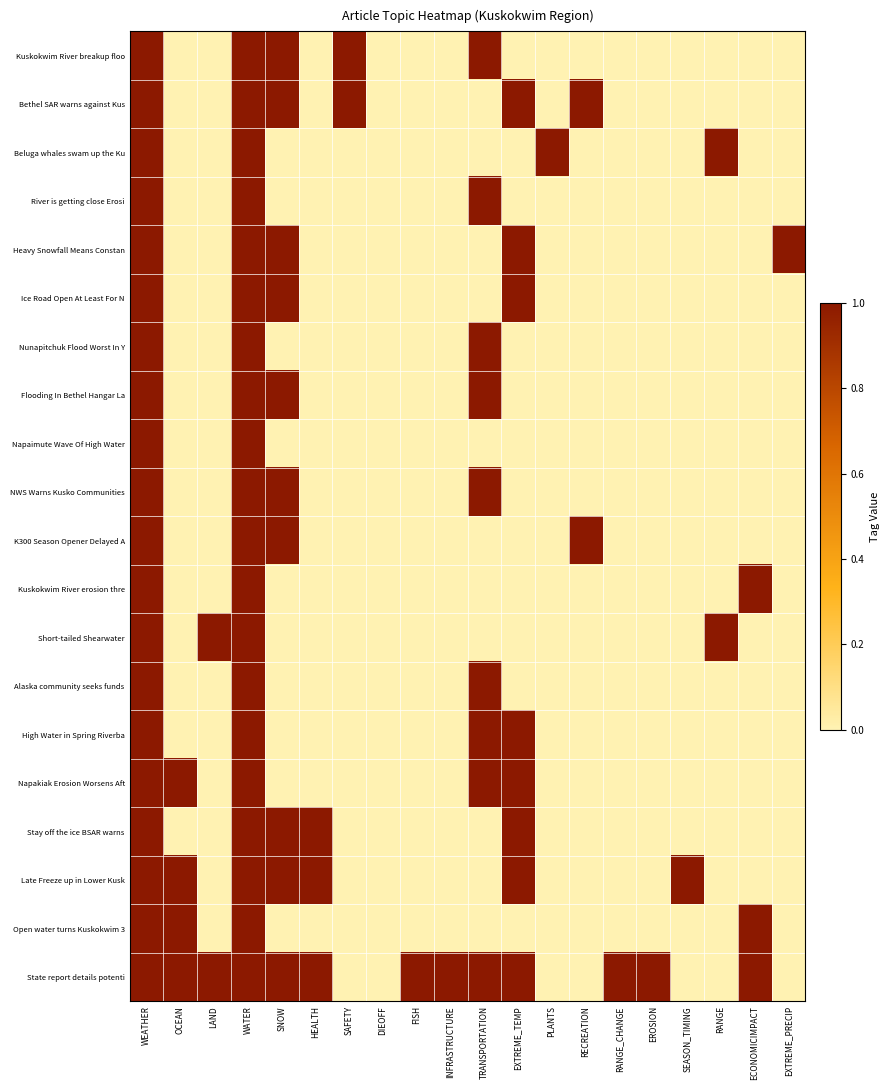

What is the greatest value displayed?

61.1